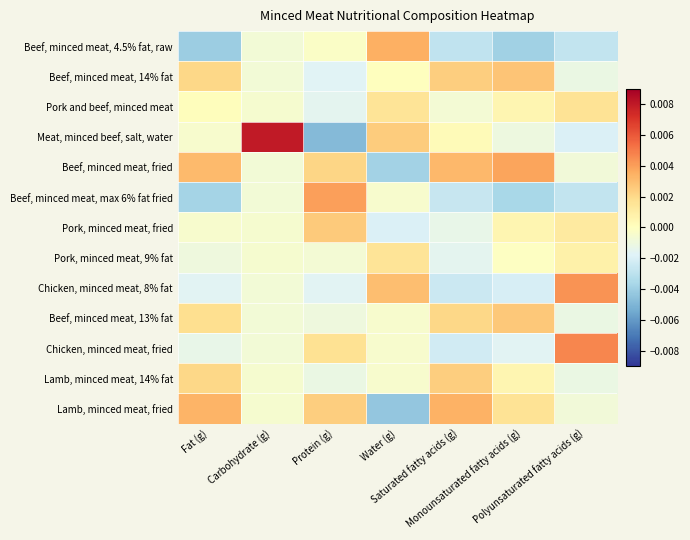

Reading left to right, extract all data points from this chart.

Beef, minced meat, 4.5% fat, raw: Fat (g)=-0.0	Carbohydrate (g)=-0.0	Protein (g)=-0.0	Water (g)=0.0	Saturated fatty acids (g)=-0.0	Monounsaturated fatty acids (g)=-0.0	Polyunsaturated fatty acids (g)=-0.0
Beef, minced meat, 14% fat: Fat (g)=0.0	Carbohydrate (g)=-0.0	Protein (g)=-0.0	Water (g)=0.0	Saturated fatty acids (g)=0.0	Monounsaturated fatty acids (g)=0.0	Polyunsaturated fatty acids (g)=-0.0
Pork and beef, minced meat: Fat (g)=0.0	Carbohydrate (g)=-0.0	Protein (g)=-0.0	Water (g)=0.0	Saturated fatty acids (g)=-0.0	Monounsaturated fatty acids (g)=0.0	Polyunsaturated fatty acids (g)=0.0
Meat, minced beef, salt, water: Fat (g)=-0.0	Carbohydrate (g)=0.0	Protein (g)=-0.0	Water (g)=0.0	Saturated fatty acids (g)=0.0	Monounsaturated fatty acids (g)=-0.0	Polyunsaturated fatty acids (g)=-0.0
Beef, minced meat, fried: Fat (g)=0.0	Carbohydrate (g)=-0.0	Protein (g)=0.0	Water (g)=-0.0	Saturated fatty acids (g)=0.0	Monounsaturated fatty acids (g)=0.0	Polyunsaturated fatty acids (g)=-0.0
Beef, minced meat, max 6% fat fried: Fat (g)=-0.0	Carbohydrate (g)=-0.0	Protein (g)=0.0	Water (g)=-0.0	Saturated fatty acids (g)=-0.0	Monounsaturated fatty acids (g)=-0.0	Polyunsaturated fatty acids (g)=-0.0
Pork, minced meat, fried: Fat (g)=-0.0	Carbohydrate (g)=-0.0	Protein (g)=0.0	Water (g)=-0.0	Saturated fatty acids (g)=-0.0	Monounsaturated fatty acids (g)=0.0	Polyunsaturated fatty acids (g)=0.0
Pork, minced meat, 9% fat: Fat (g)=-0.0	Carbohydrate (g)=-0.0	Protein (g)=-0.0	Water (g)=0.0	Saturated fatty acids (g)=-0.0	Monounsaturated fatty acids (g)=-0.0	Polyunsaturated fatty acids (g)=0.0
Chicken, minced meat, 8% fat: Fat (g)=-0.0	Carbohydrate (g)=-0.0	Protein (g)=-0.0	Water (g)=0.0	Saturated fatty acids (g)=-0.0	Monounsaturated fatty acids (g)=-0.0	Polyunsaturated fatty acids (g)=0.0
Beef, minced meat, 13% fat: Fat (g)=0.0	Carbohydrate (g)=-0.0	Protein (g)=-0.0	Water (g)=-0.0	Saturated fatty acids (g)=0.0	Monounsaturated fatty acids (g)=0.0	Polyunsaturated fatty acids (g)=-0.0
Chicken, minced meat, fried: Fat (g)=-0.0	Carbohydrate (g)=-0.0	Protein (g)=0.0	Water (g)=-0.0	Saturated fatty acids (g)=-0.0	Monounsaturated fatty acids (g)=-0.0	Polyunsaturated fatty acids (g)=0.0
Lamb, minced meat, 14% fat: Fat (g)=0.0	Carbohydrate (g)=-0.0	Protein (g)=-0.0	Water (g)=-0.0	Saturated fatty acids (g)=0.0	Monounsaturated fatty acids (g)=0.0	Polyunsaturated fatty acids (g)=-0.0
Lamb, minced meat, fried: Fat (g)=0.0	Carbohydrate (g)=-0.0	Protein (g)=0.0	Water (g)=-0.0	Saturated fatty acids (g)=0.0	Monounsaturated fatty acids (g)=0.0	Polyunsaturated fatty acids (g)=-0.0